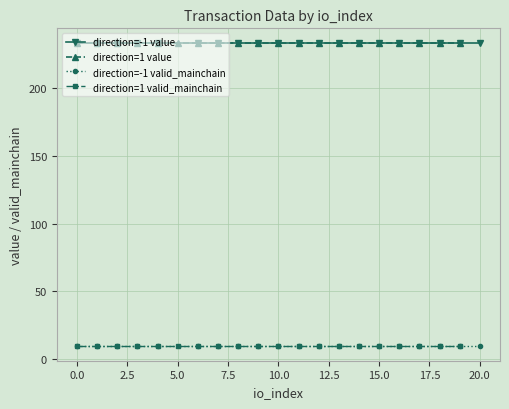

Does the chart have visible grid lines?

Yes